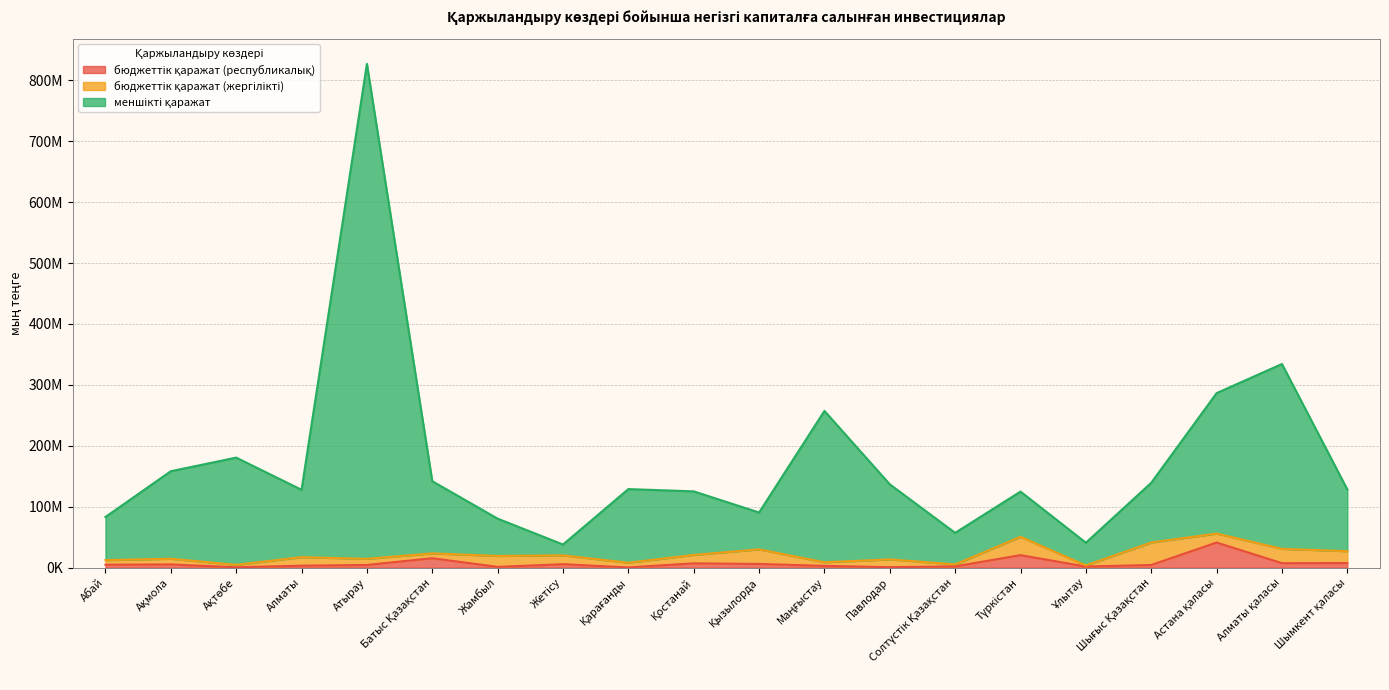

Does the chart display data point markers on the line(s)?

No